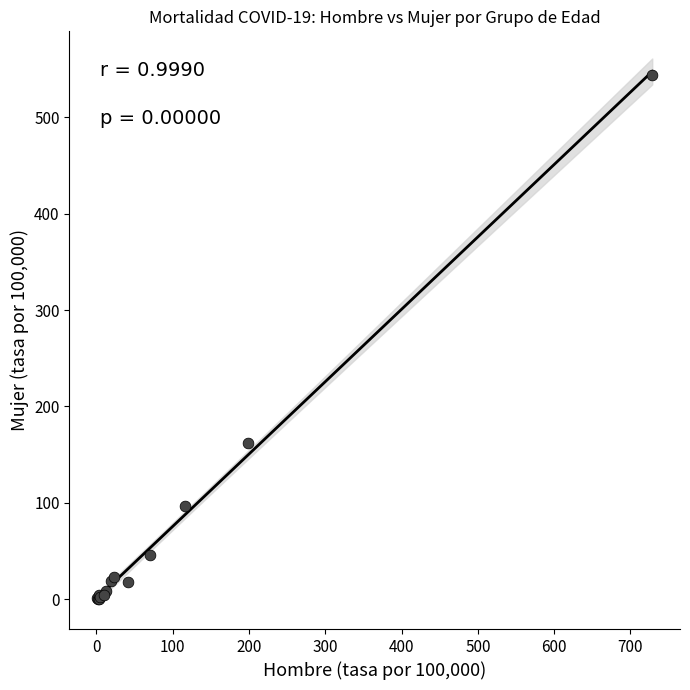

What Y value in the scatter plot is closest to 272?

161.7